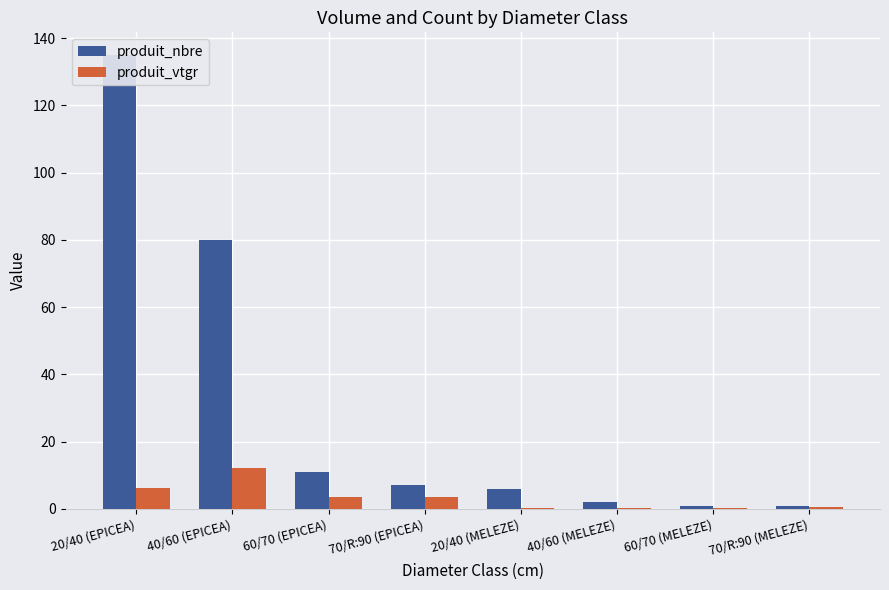

What is the label of the 2nd bar from the right?

60/70 (MELEZE)